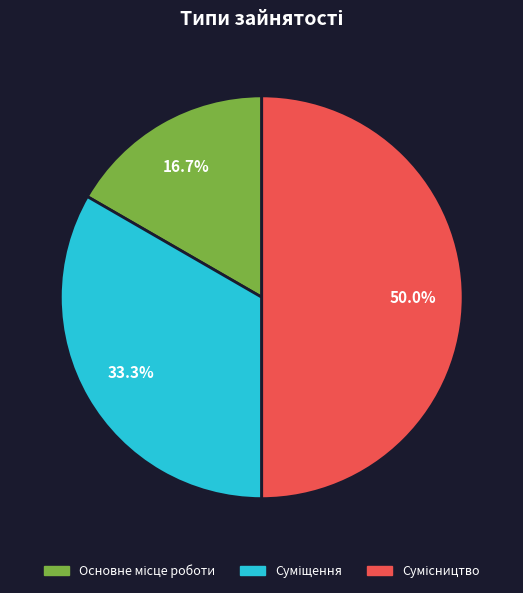

Does Суміщення represent more than half of the total?

No